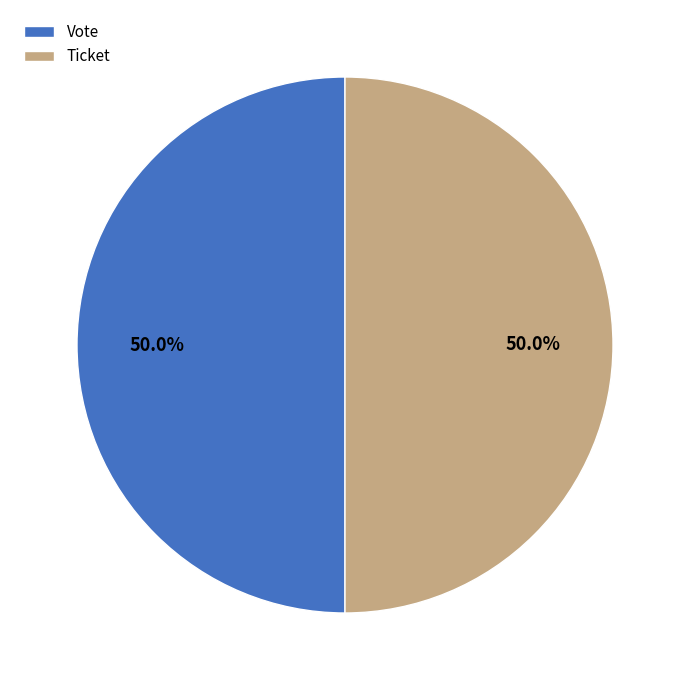

What is the ratio of the value at Ticket to the value at Vote?

1.0